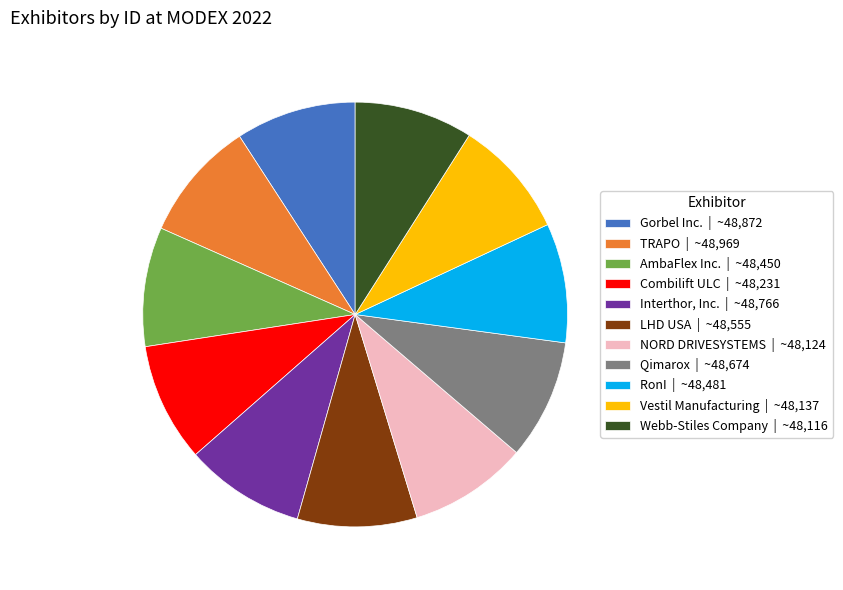

What is the ratio of the value at Interthor, Inc. | ~48,766 to the value at TRAPO | ~48,969?

1.0